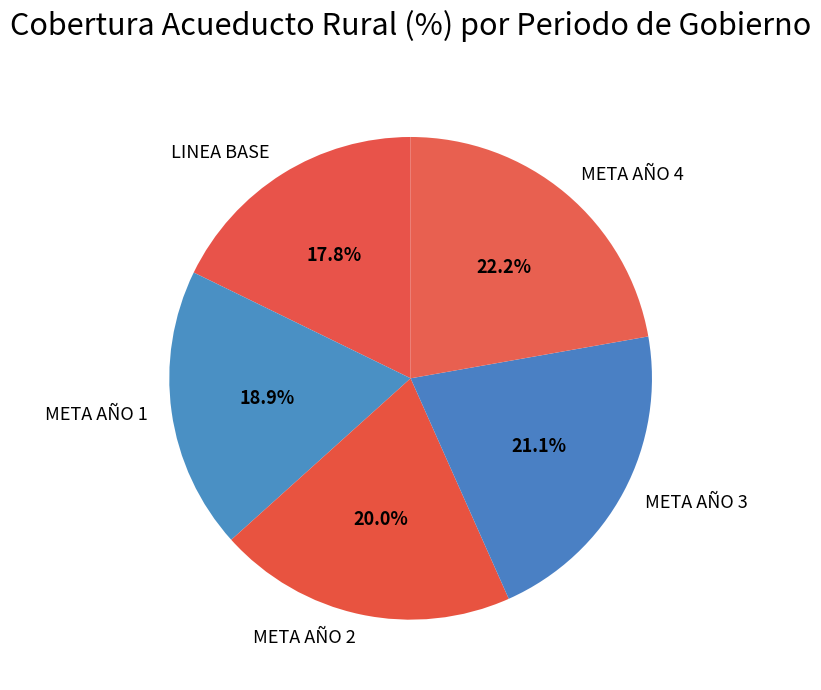

What percentage is the META AÑO 3 slice, to the nearest percent?

21%